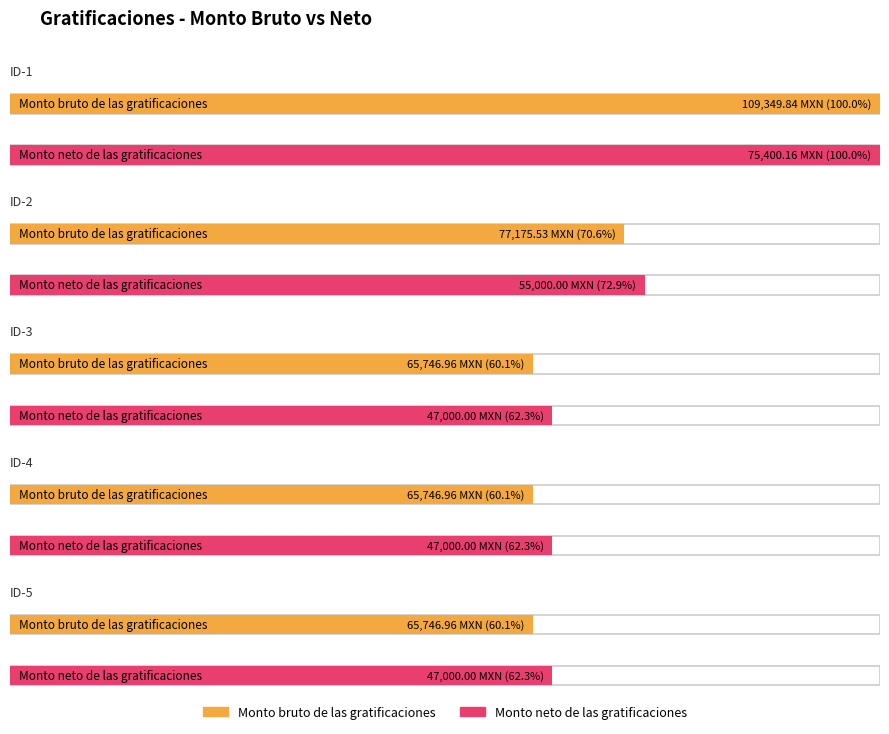

Are the bars grouped side by side (vs. stacked)?

Yes